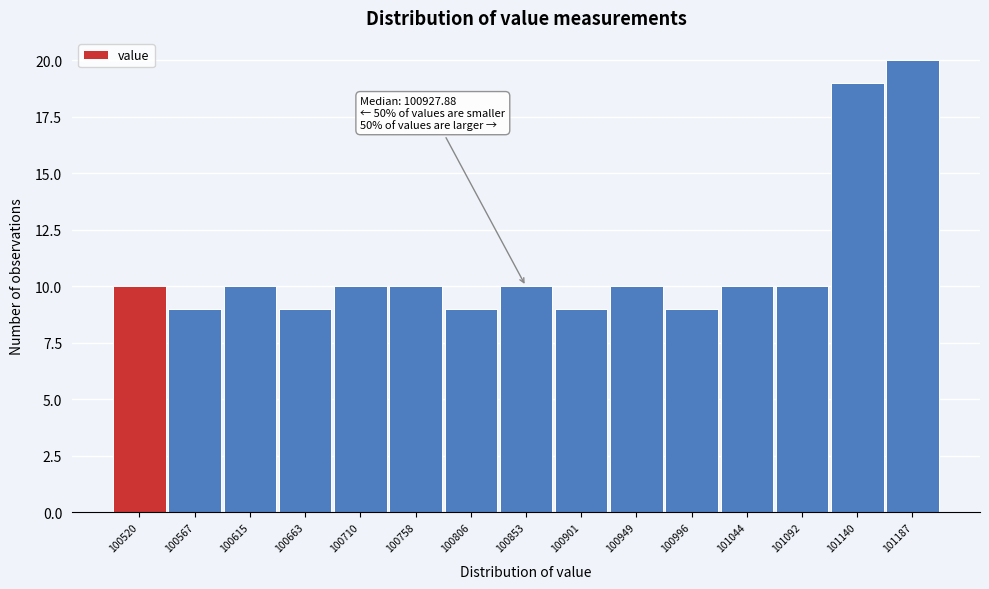

Reading left to right, extract all data points from this chart.

100520=10	100567=9	100615=10	100663=9	100710=10	100758=10	100806=9	100853=10	100901=9	100949=10	100996=9	101044=10	101092=10	101140=19	101187=20